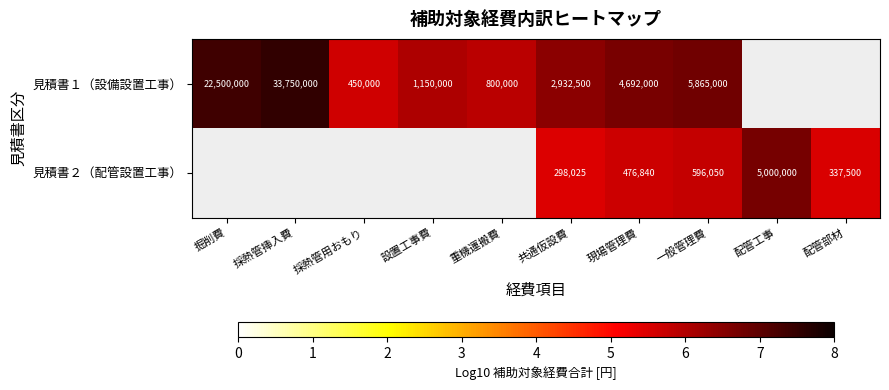

Is the value of 見積書１（設備設置工事） at 採熱管挿入費 greater than the value of 見積書２（配管設置工事） at 現場管理費?

Yes